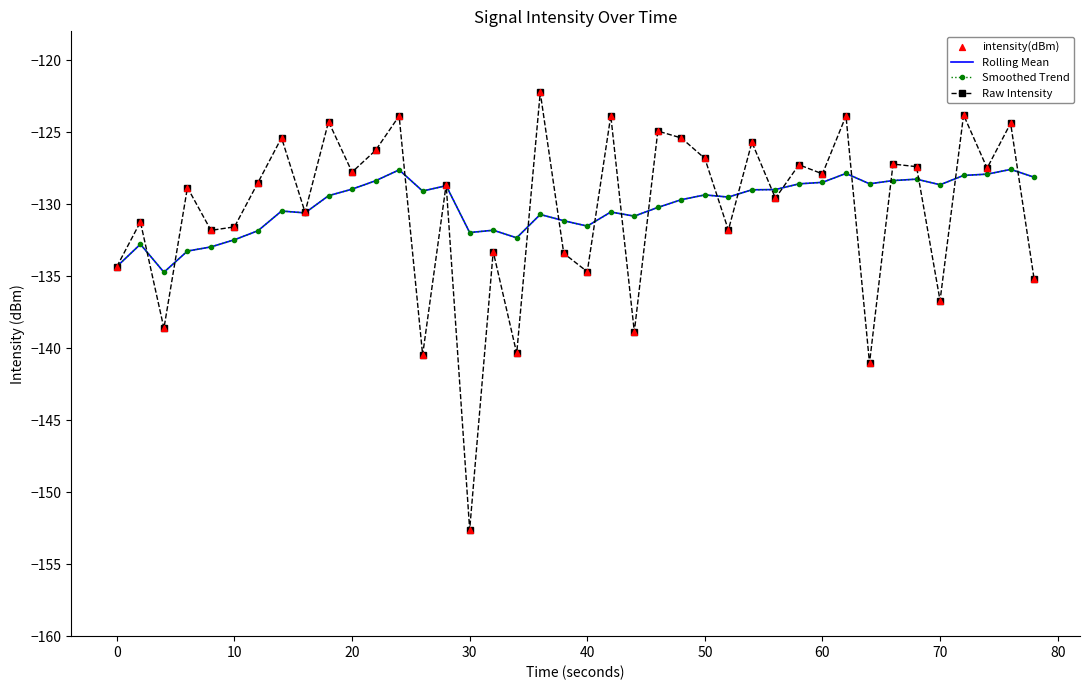

What are all the series names shown in the legend?

Rolling Mean, Smoothed Trend, Raw Intensity, intensity(dBm)